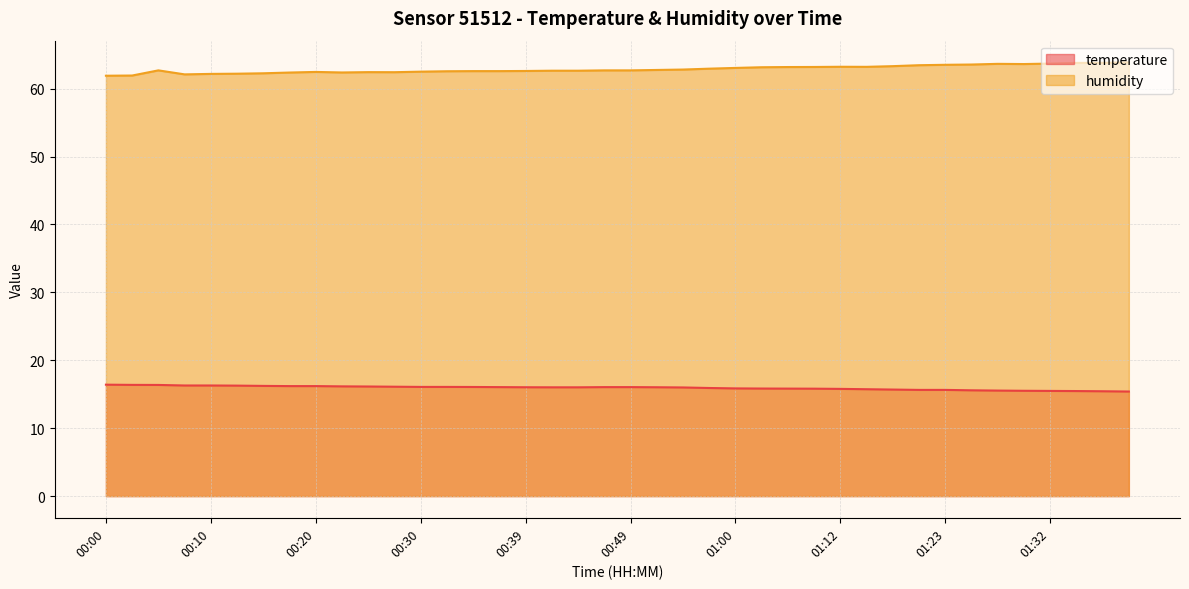

The value of temperature at 01:32 is 15.5. True or false?

True